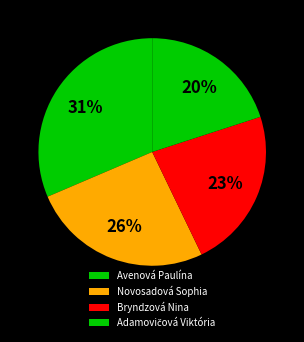

How many slices are in this pie chart?

4